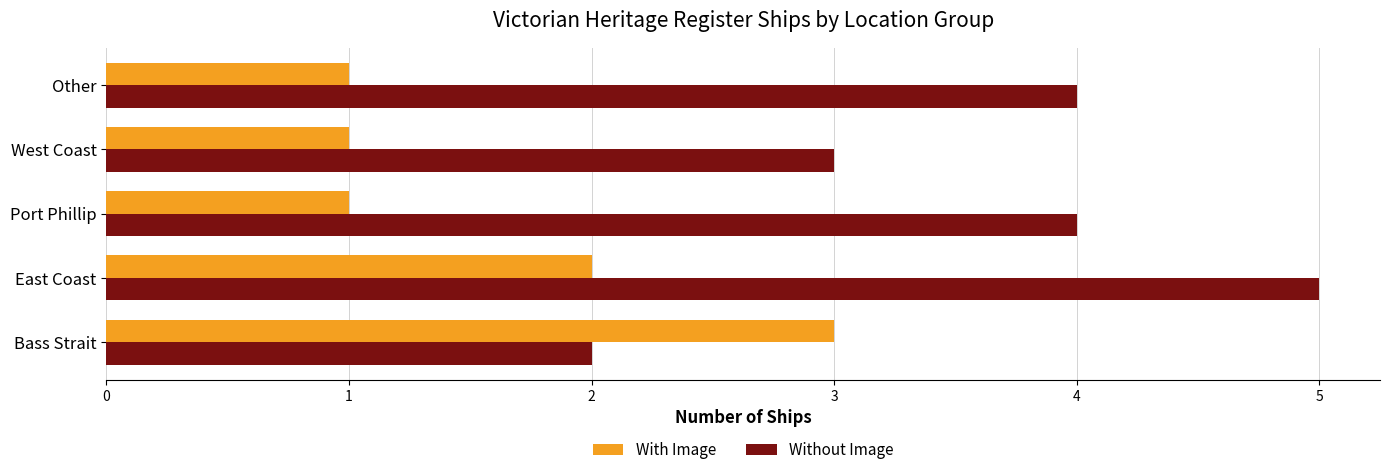

What is the minimum value for Without Image?

2